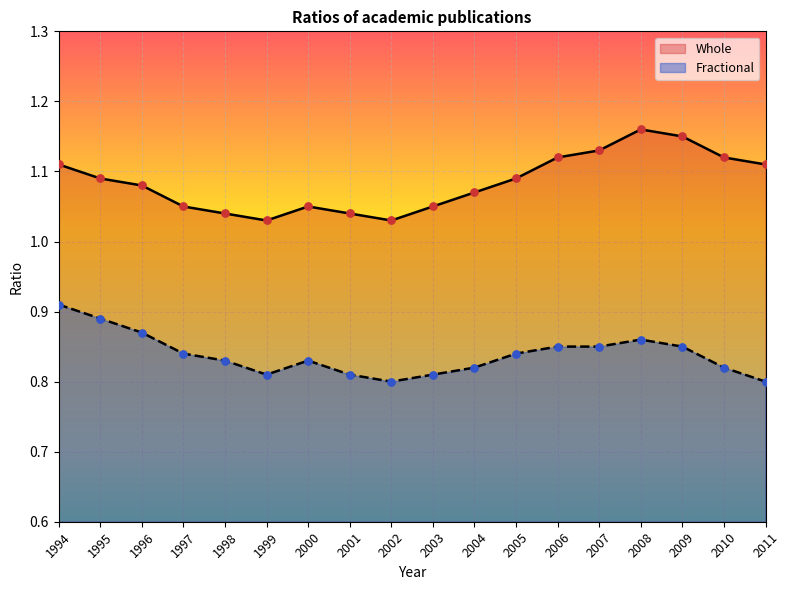

Which series reaches the minimum Y coordinate?

Fractional